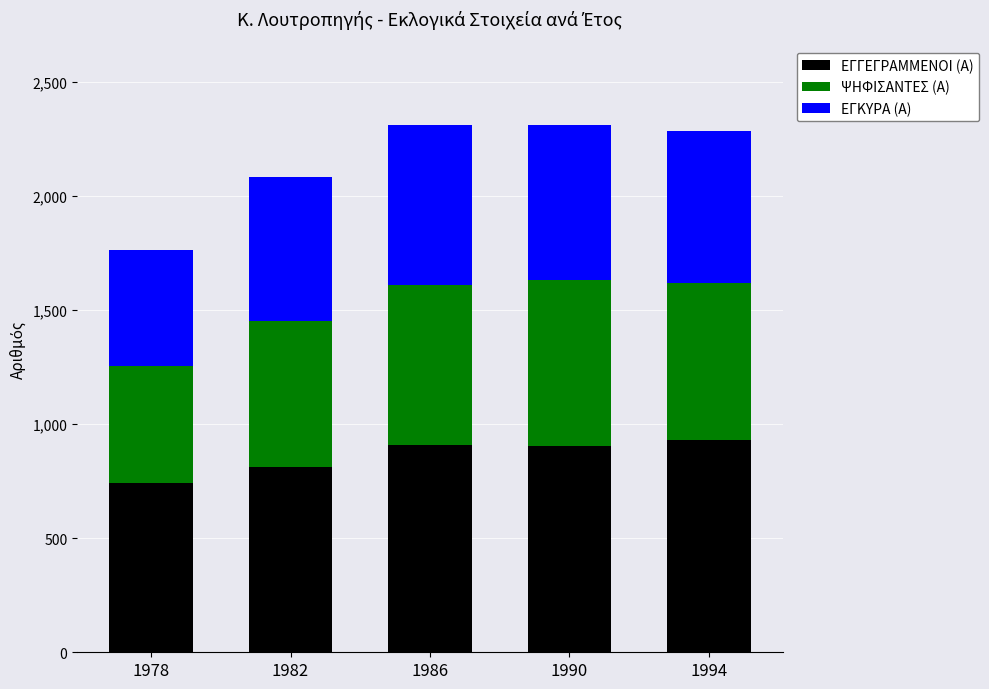

The ΕΓΓΕΓΡΑΜΜΕΝΟΙ (Α) series shows 743 at 1978. True or false?

True